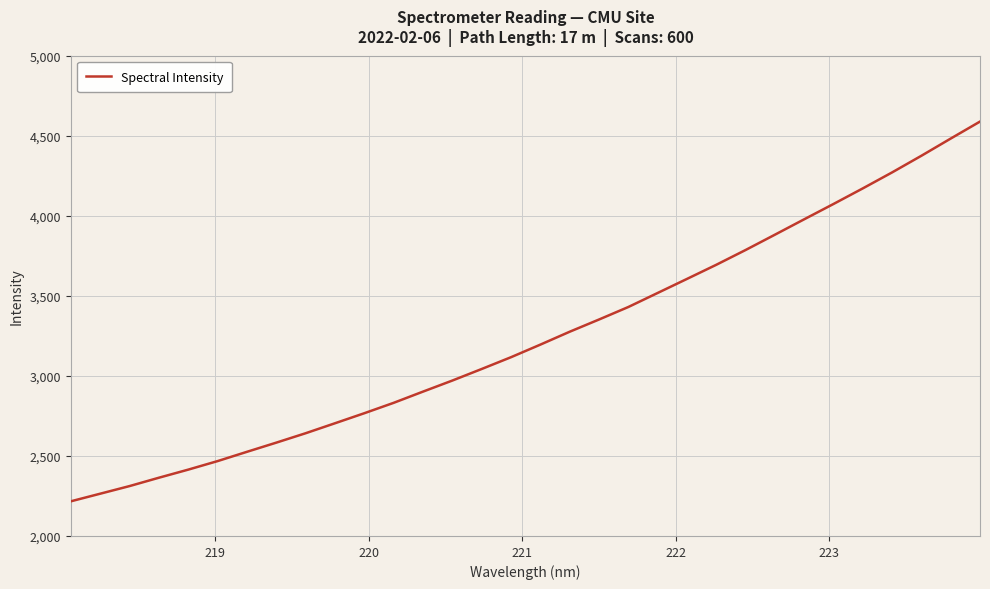

What is the difference between the maximum and minimum values?

2372.0